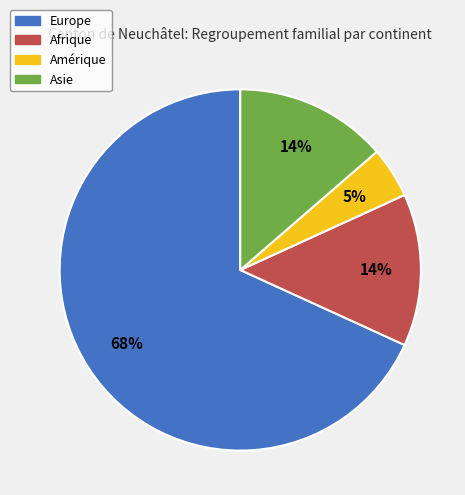

Which has a higher value, Europe or Afrique?

Europe